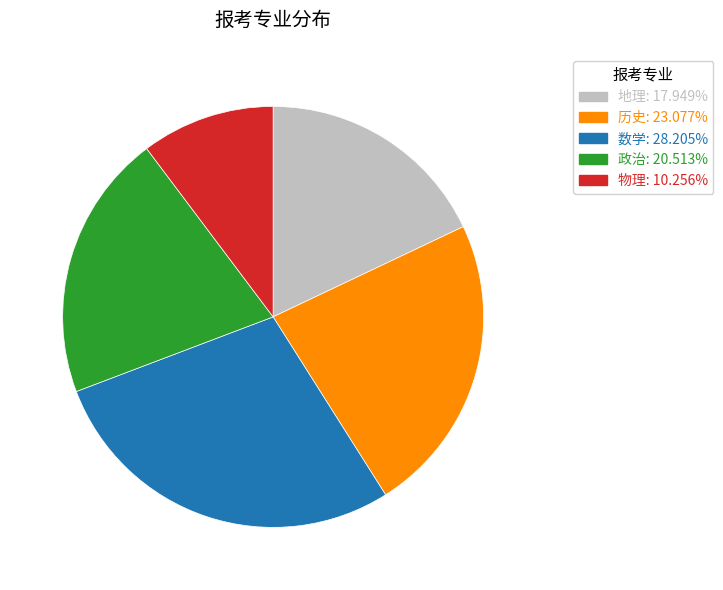

Rank the categories by value from highest to lowest.

数学, 历史, 政治, 地理, 物理